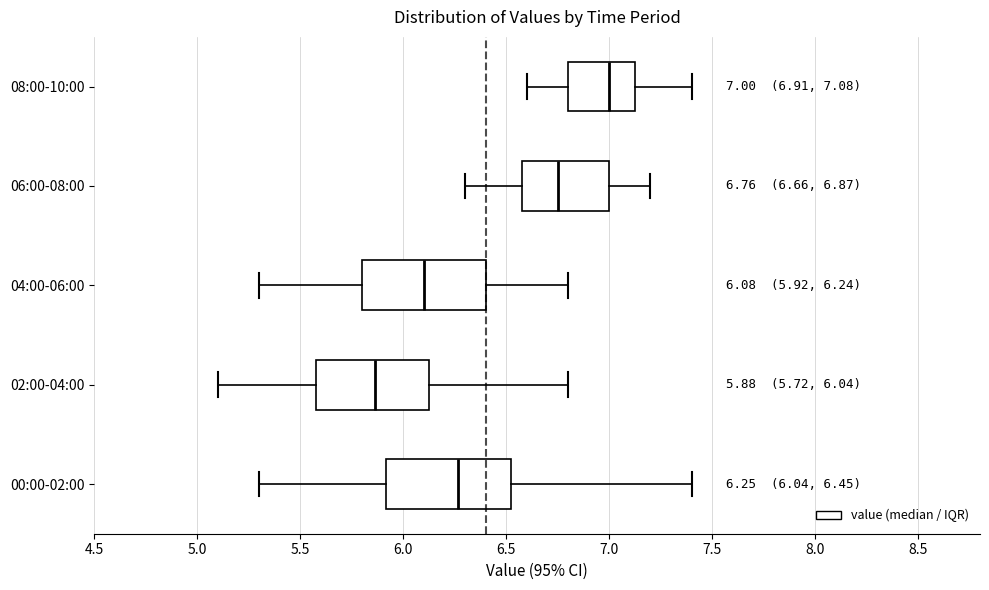

Which box's median line is the furthest to the left?

02:00-04:00